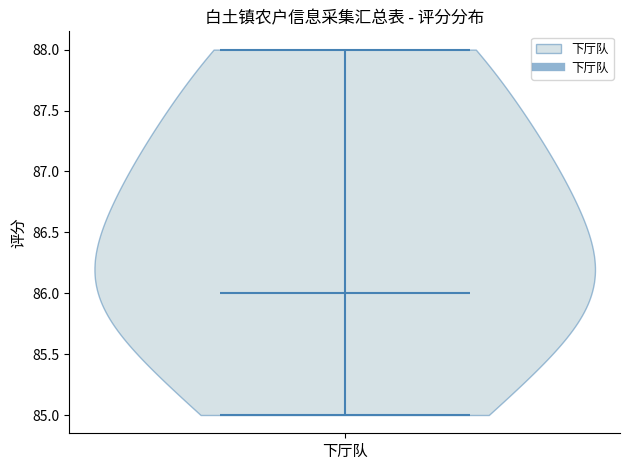

Read this violin plot against the y-axis: where its median line is, and the lowest and highest points the violin reaches. The values are not printed on the chart, so give them approximately, as read against the axis.

median line 86, lowest point 85, highest point 88